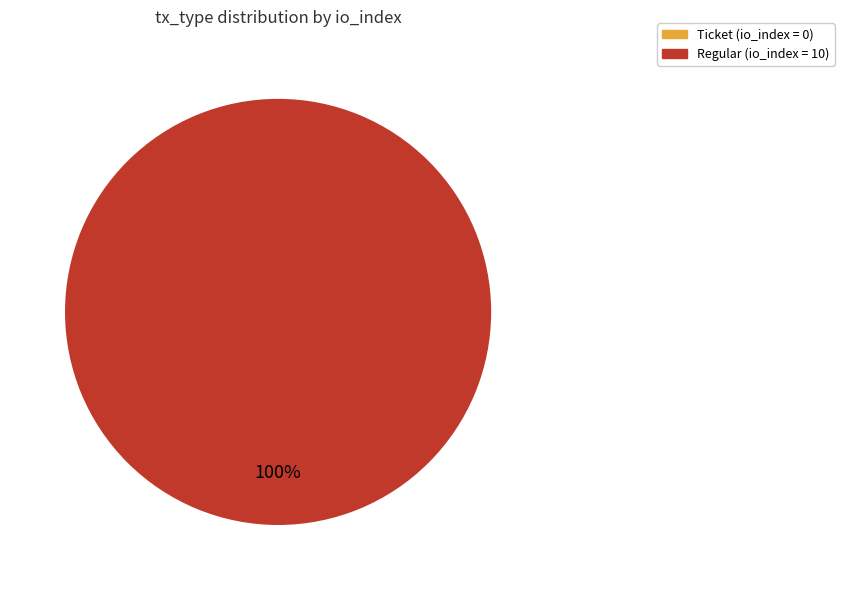

How much of the chart is everything except Ticket?

100.0%